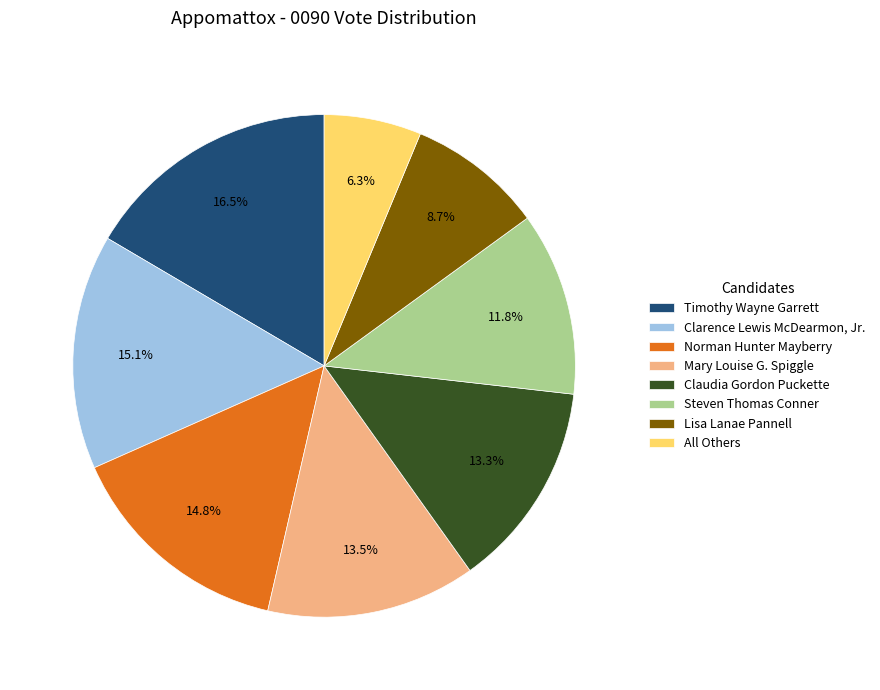

Which slice is the smallest?

All Others